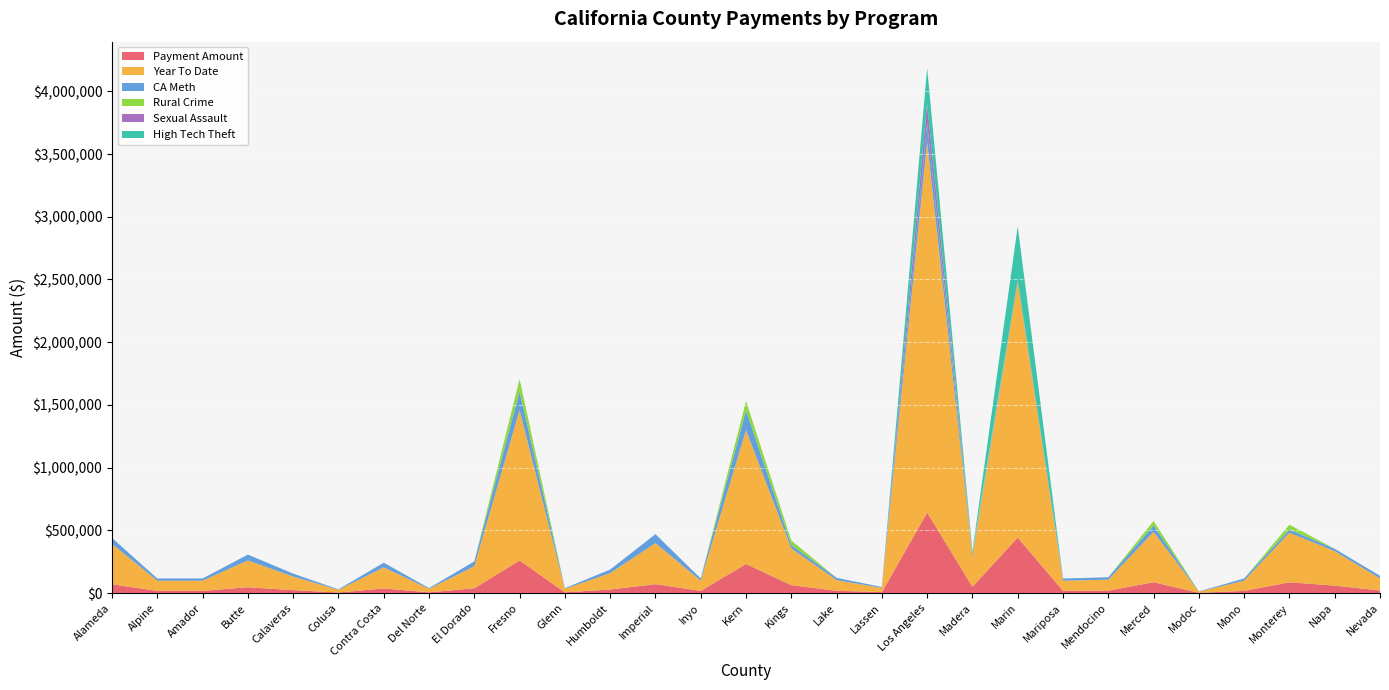

Reading left to right, transcribe all the data shown in this chart.

Payment Amount: 69985.5	17662.5	17662.5	46525.0	23547.2	4530.8	36746.0	6049.4	38289.7	260424.8	5946.1	28468.8	71214.0	17662.5	231991.6	63603.1	18435.8	7378.2	642320.7	50713.2	443066.5	17662.5	19111.4	87150.3	2049.0	17662.5	85956.5	59734.1	20886.8
Year To Date: 321845.5	81225.5	81225.5	213956.6	108287.8	20835.9	168985.5	27819.8	176084.8	1197628.0	27344.8	130921.0	327495.1	81225.5	1066870.8	292494.7	84781.6	33930.6	2953870.8	233217.2	2037551.2	81225.5	87888.4	400782.4	9423.0	81225.5	395292.1	274702.0	96053.3
CA Meth: 47761.7	17662.5	17662.5	46525.0	23547.2	4530.8	36746.0	6049.4	38289.7	150118.8	5946.1	28468.8	71214.0	17662.5	158948.7	27081.4	18435.8	7378.2	148622.6	27081.4	17564.8	17662.5	19111.4	50628.6	2049.0	17662.5	25174.7	18991.3	20886.8
Rural Crime: 0.0	0.0	0.0	0.0	0.0	0.0	0.0	0.0	0.0	98823.8	0.0	0.0	0.0	0.0	73042.9	36521.7	0.0	0.0	0.0	23631.8	0.0	0.0	0.0	36521.7	0.0	0.0	38557.9	0.0	0.0
Sexual Assault: 0.0	0.0	0.0	0.0	0.0	0.0	0.0	0.0	0.0	0.0	0.0	0.0	0.0	0.0	0.0	0.0	0.0	0.0	154235.0	0.0	0.0	0.0	0.0	0.0	0.0	0.0	0.0	0.0	0.0
High Tech Theft: 0.0	0.0	0.0	0.0	0.0	0.0	0.0	0.0	0.0	0.0	0.0	0.0	0.0	0.0	0.0	0.0	0.0	0.0	287607.6	0.0	425501.7	0.0	0.0	0.0	0.0	0.0	0.0	0.0	0.0